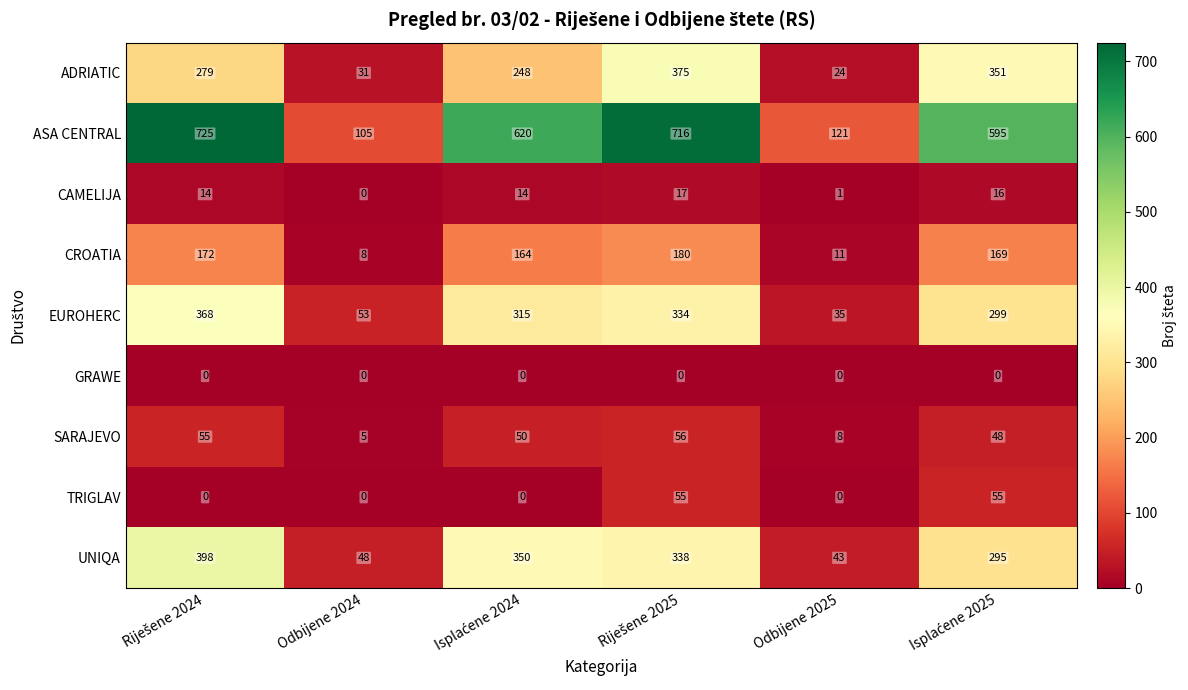

What is the sum of all EUROHERC values?

1404